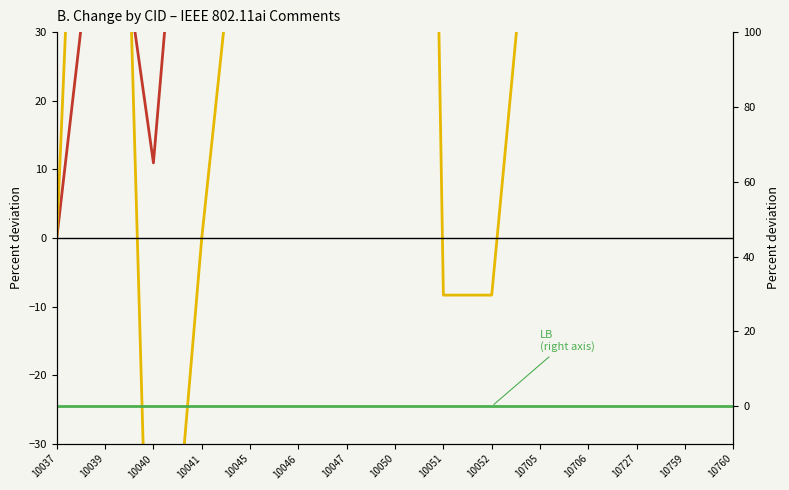

Between which two adjacent categories do Line(C) (left axis) and LB (right axis) first intersect?

10039 and 10040